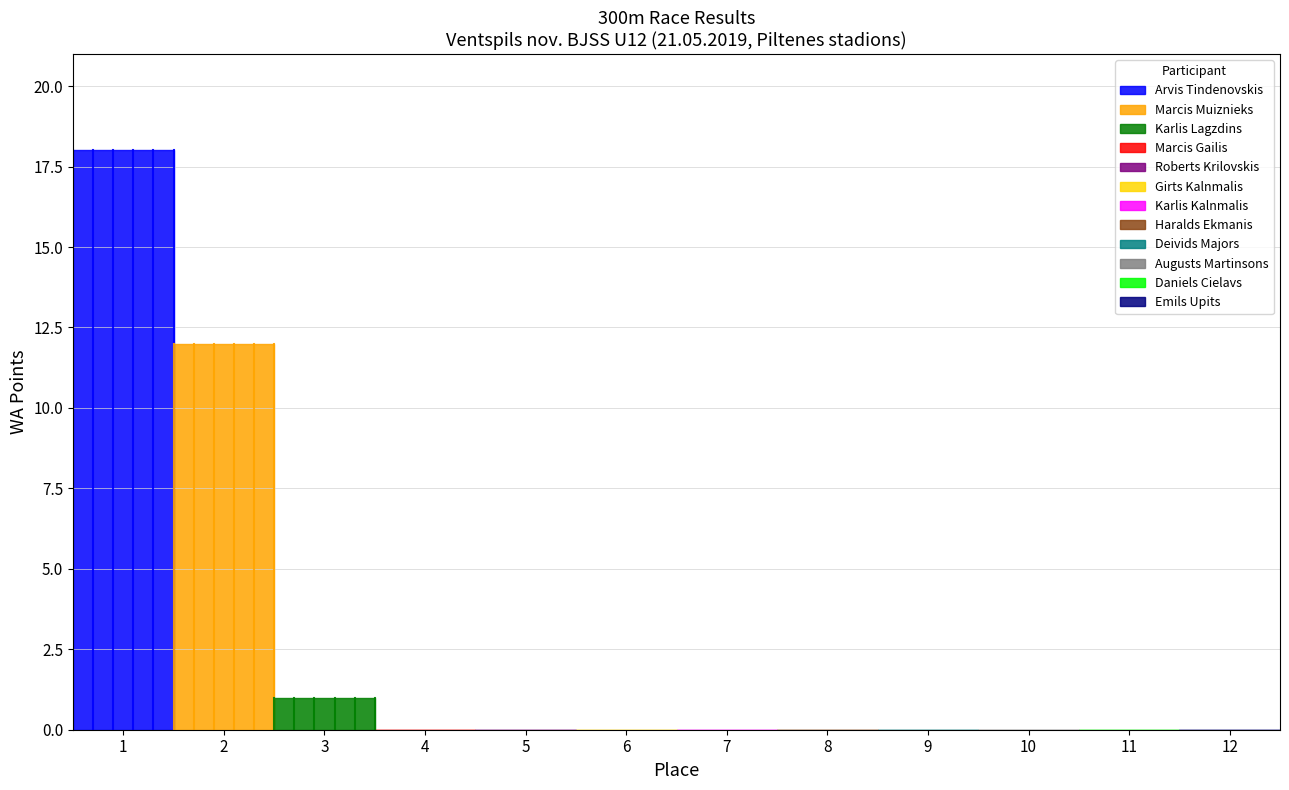

Rank the categories by Place value from highest to lowest.

12, 11, 10, 9, 8, 7, 6, 5, 4, 3, 2, 1